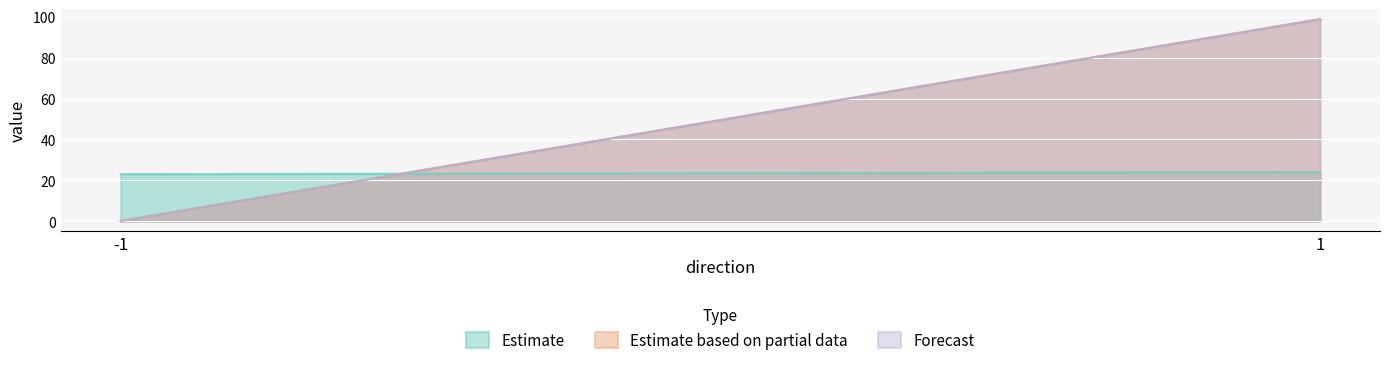

At which category is the sum across all series the highest?

1